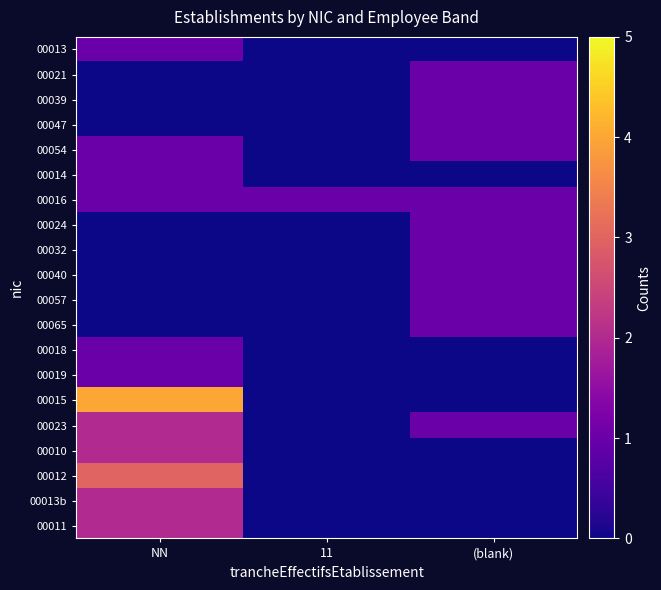

At 11, list the series in order from largest to smallest.

00016, 00013, 00021, 00039, 00047, 00054, 00014, 00024, 00032, 00040, 00057, 00065, 00018, 00019, 00015, 00023, 00010, 00012, 00013b, 00011